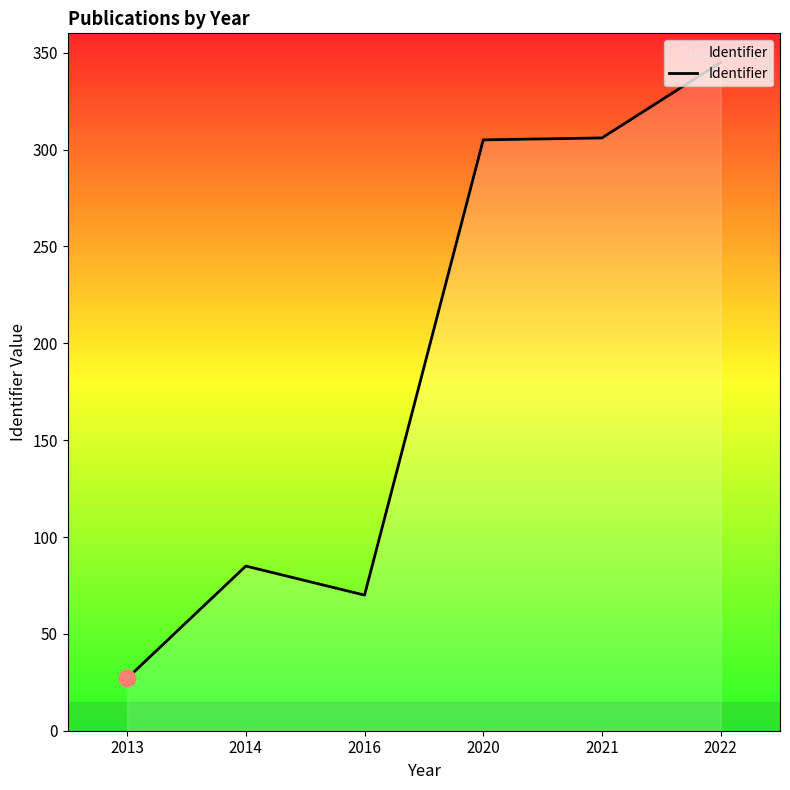

Between 2016 and 2022, which is larger?

2022